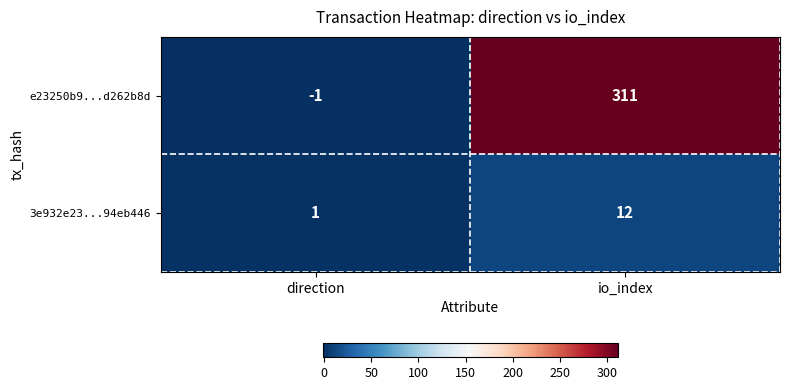

Which label corresponds to the largest value in the chart?

io_index